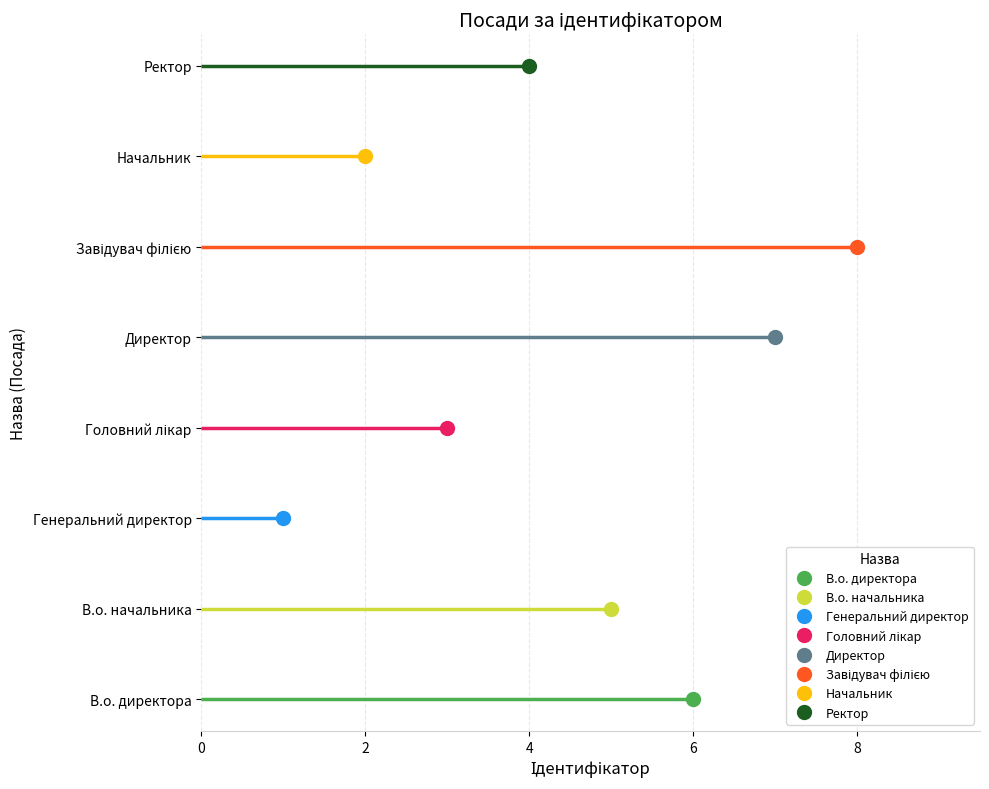

What is the change in value from Завідувач філією to Начальник?

-6